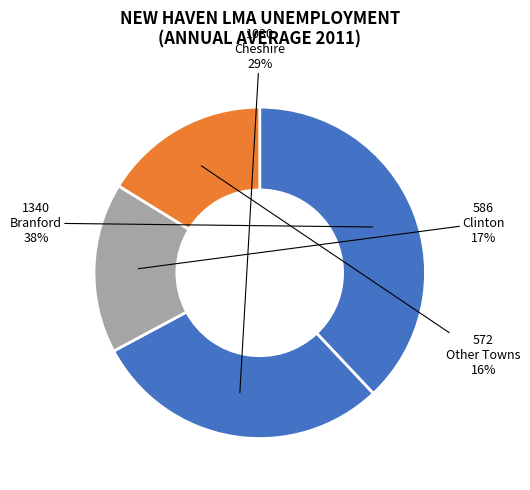

How many segments does this pie chart have?

4